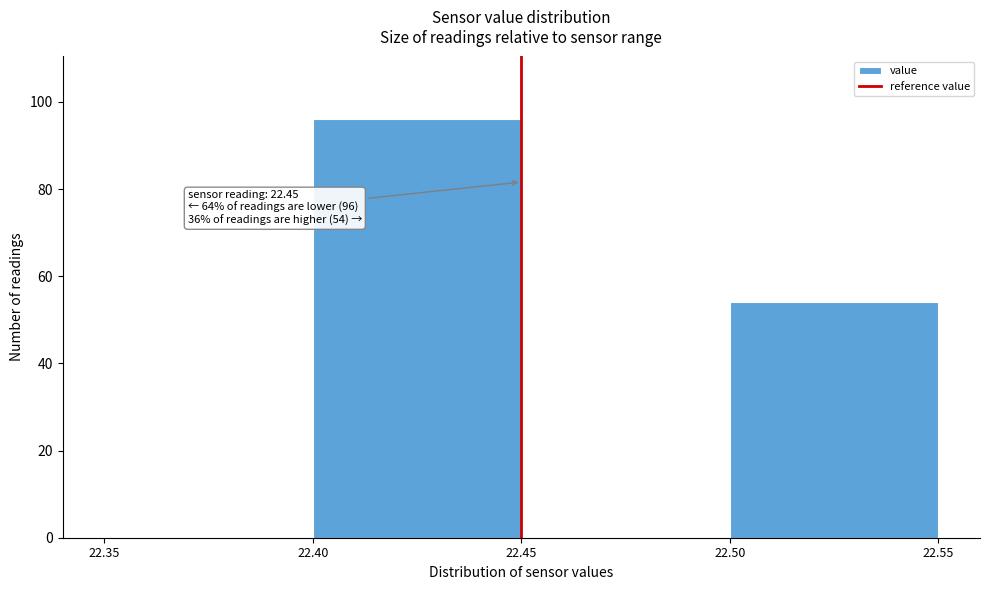

Which range on the x-axis has the tallest bar?

22.40 to 22.45